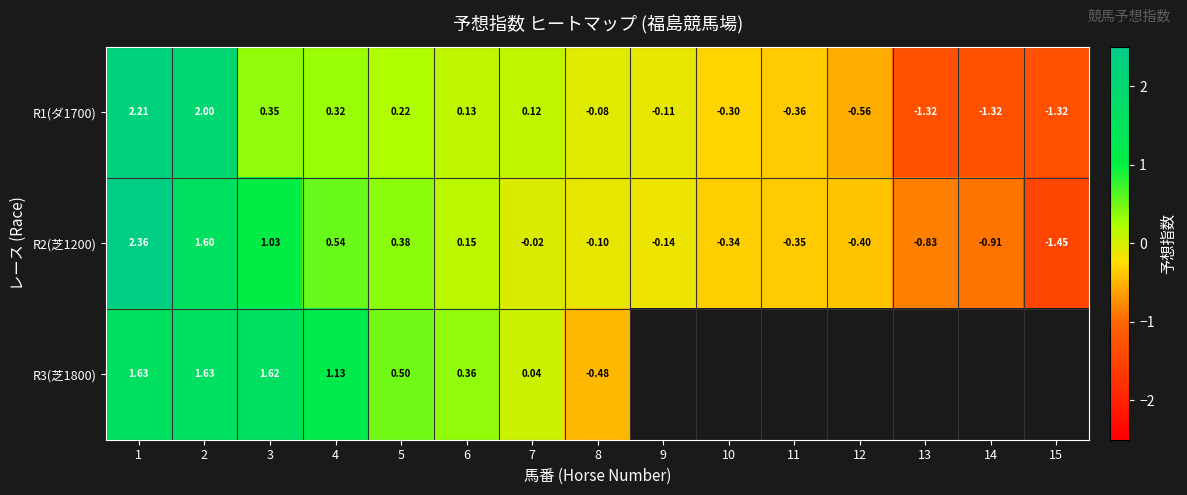

What is the sum of the R1(ダ1700) values at 6 and 12?

-0.4